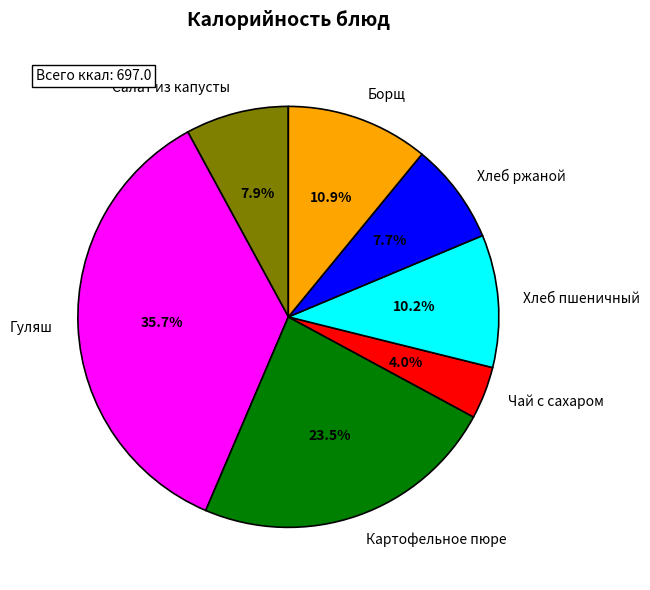

Does Картофельное пюре account for over 50% of the chart?

No